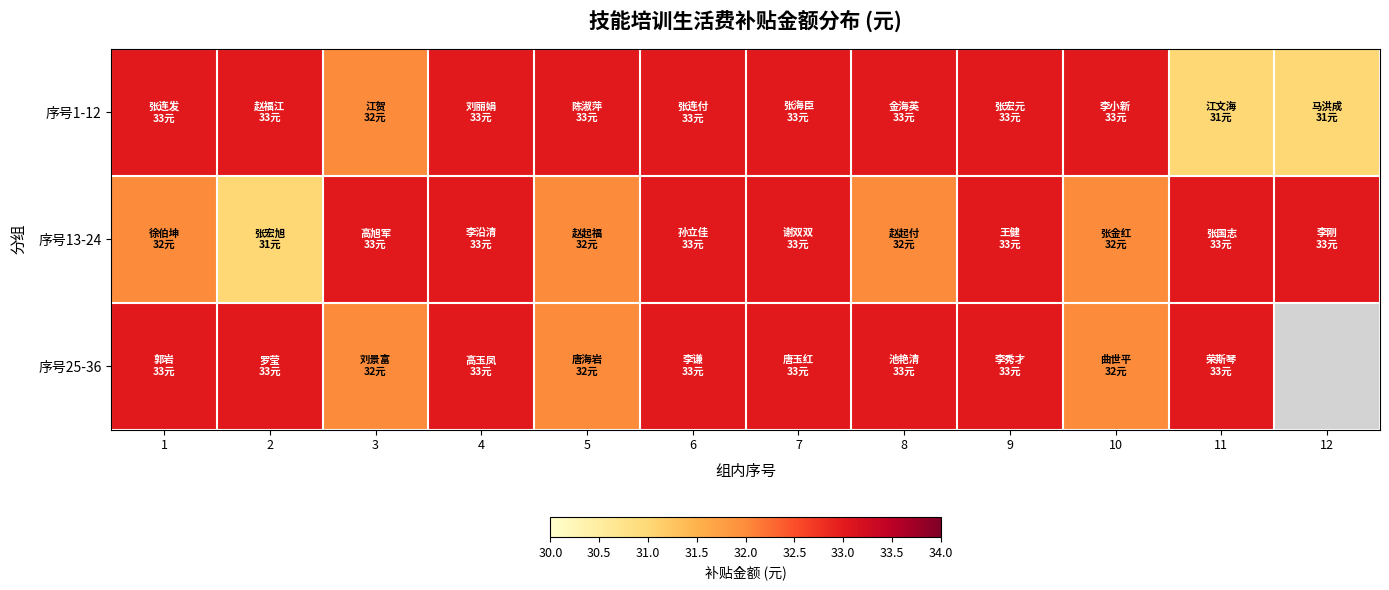

What is the minimum value shown in the chart?

31.0